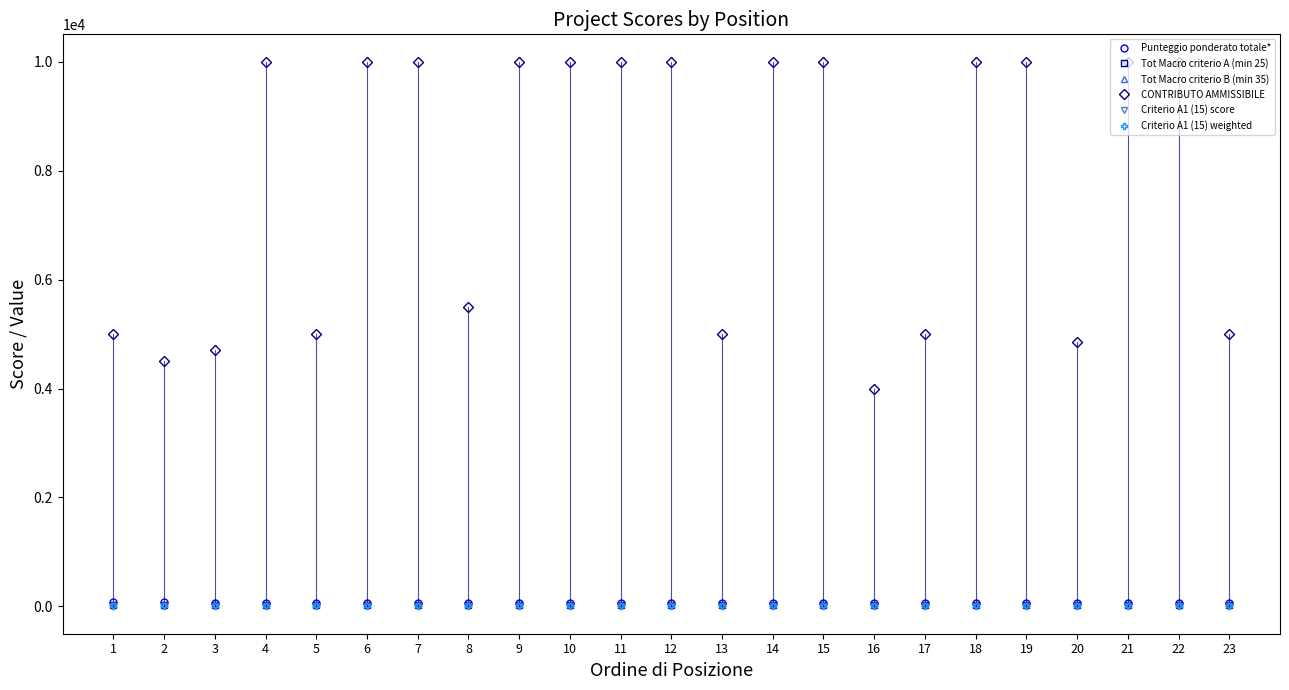

What is the average value of the CONTRIBUTO AMMISSIBILE series?

7763.4